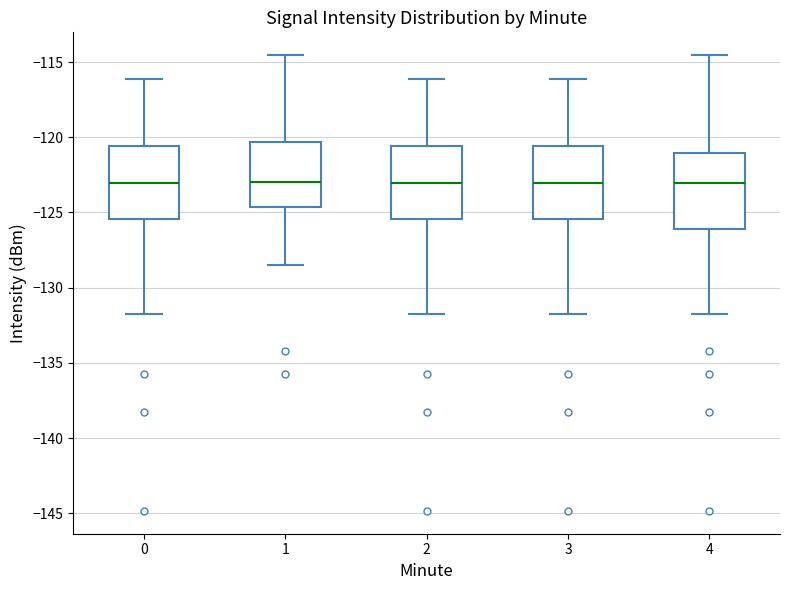

Where does the upper whisker of the box at x = 3 end on the y-axis? The values are not printed on the chart, so give them approximately, as read against the axis.

-116.0